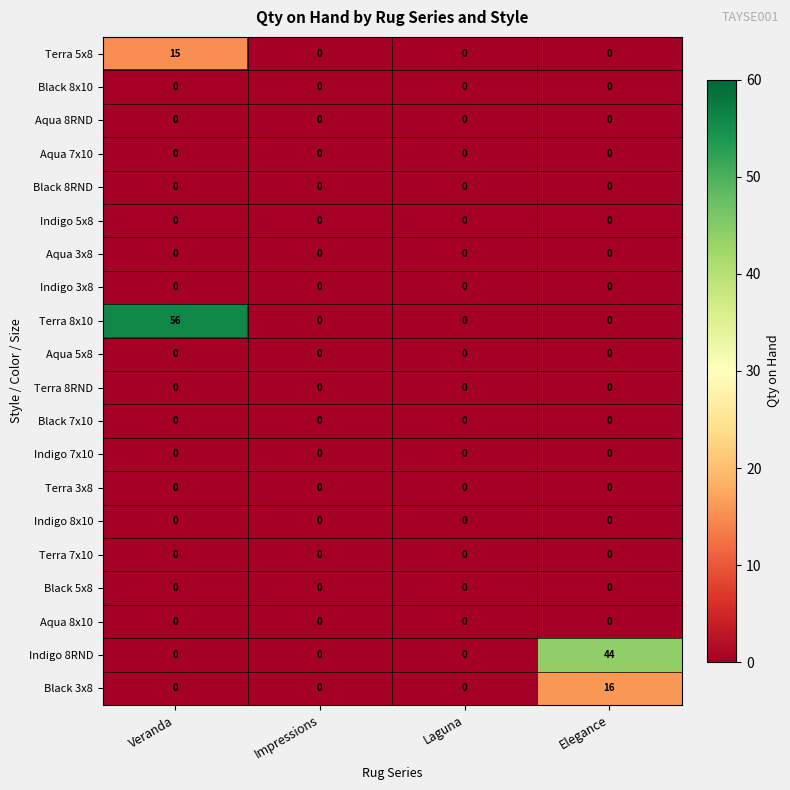

What is the difference between the highest and lowest values at Veranda?

56